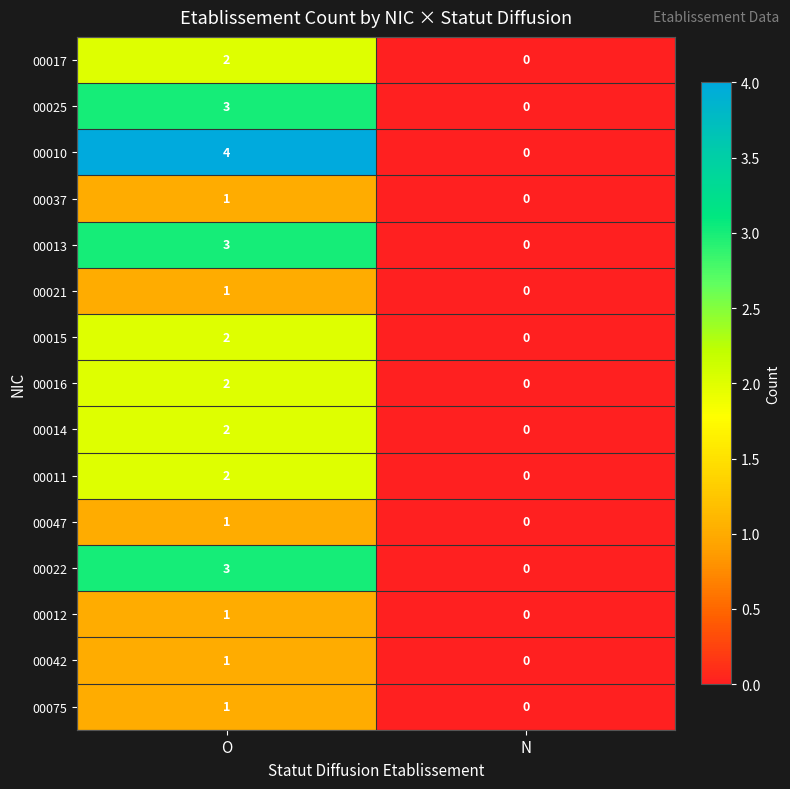

The 00015 series shows 1 at N. True or false?

False